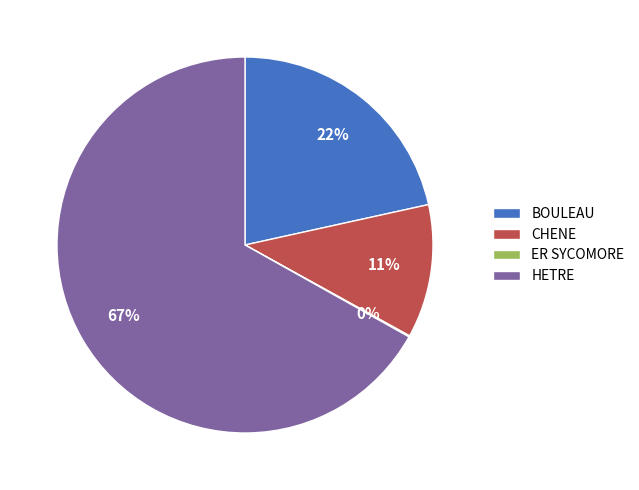

Which category accounts for the majority?

HETRE